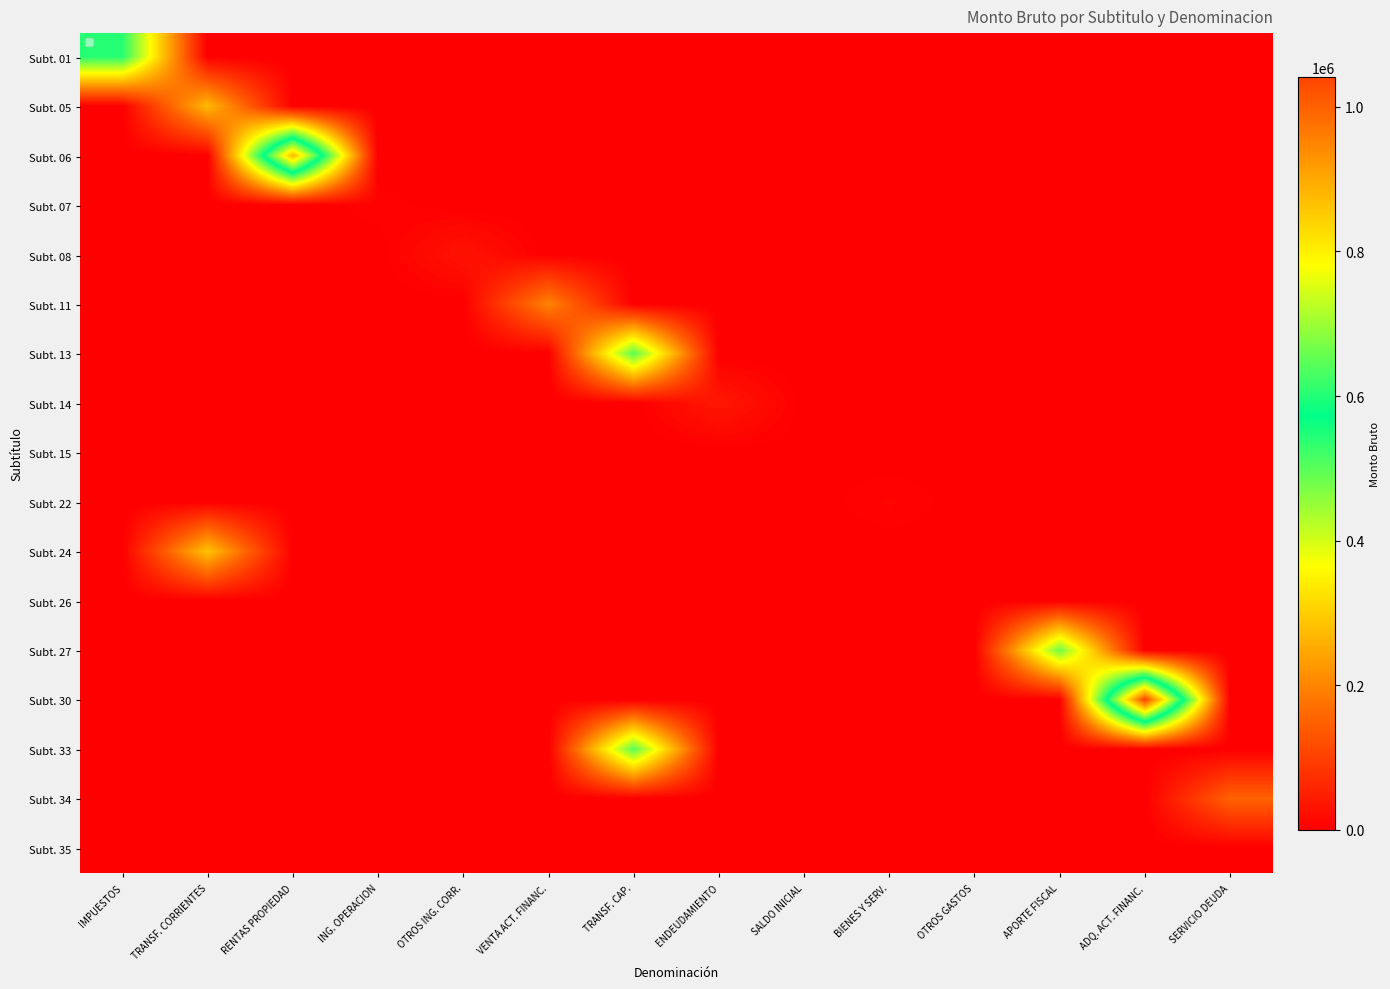

Reading left to right, transcribe all the data shown in this chart.

Subt. 01: IMPUESTOS=542000	TRANSF. CORRIENTES=0	RENTAS PROPIEDAD=0	ING. OPERACION=0	OTROS ING. CORR.=0	VENTA ACT. FINANC.=0	TRANSF. CAP.=0	ENDEUDAMIENTO=0	SALDO INICIAL=0	BIENES Y SERV.=0	OTROS GASTOS=0	APORTE FISCAL=0	ADQ. ACT. FINANC.=0	SERVICIO DEUDA=0
Subt. 05: IMPUESTOS=0	TRANSF. CORRIENTES=272318	RENTAS PROPIEDAD=0	ING. OPERACION=0	OTROS ING. CORR.=0	VENTA ACT. FINANC.=0	TRANSF. CAP.=0	ENDEUDAMIENTO=0	SALDO INICIAL=0	BIENES Y SERV.=0	OTROS GASTOS=0	APORTE FISCAL=0	ADQ. ACT. FINANC.=0	SERVICIO DEUDA=0
Subt. 06: IMPUESTOS=0	TRANSF. CORRIENTES=0	RENTAS PROPIEDAD=880854	ING. OPERACION=0	OTROS ING. CORR.=0	VENTA ACT. FINANC.=0	TRANSF. CAP.=0	ENDEUDAMIENTO=0	SALDO INICIAL=0	BIENES Y SERV.=0	OTROS GASTOS=0	APORTE FISCAL=0	ADQ. ACT. FINANC.=0	SERVICIO DEUDA=0
Subt. 07: IMPUESTOS=0	TRANSF. CORRIENTES=0	RENTAS PROPIEDAD=0	ING. OPERACION=6662	OTROS ING. CORR.=0	VENTA ACT. FINANC.=0	TRANSF. CAP.=0	ENDEUDAMIENTO=0	SALDO INICIAL=0	BIENES Y SERV.=0	OTROS GASTOS=0	APORTE FISCAL=0	ADQ. ACT. FINANC.=0	SERVICIO DEUDA=0
Subt. 08: IMPUESTOS=0	TRANSF. CORRIENTES=0	RENTAS PROPIEDAD=0	ING. OPERACION=0	OTROS ING. CORR.=31655	VENTA ACT. FINANC.=0	TRANSF. CAP.=0	ENDEUDAMIENTO=0	SALDO INICIAL=0	BIENES Y SERV.=0	OTROS GASTOS=0	APORTE FISCAL=0	ADQ. ACT. FINANC.=0	SERVICIO DEUDA=0
Subt. 11: IMPUESTOS=0	TRANSF. CORRIENTES=0	RENTAS PROPIEDAD=0	ING. OPERACION=0	OTROS ING. CORR.=0	VENTA ACT. FINANC.=198871	TRANSF. CAP.=0	ENDEUDAMIENTO=0	SALDO INICIAL=0	BIENES Y SERV.=0	OTROS GASTOS=0	APORTE FISCAL=0	ADQ. ACT. FINANC.=0	SERVICIO DEUDA=0
Subt. 13: IMPUESTOS=0	TRANSF. CORRIENTES=0	RENTAS PROPIEDAD=0	ING. OPERACION=0	OTROS ING. CORR.=0	VENTA ACT. FINANC.=0	TRANSF. CAP.=501509	ENDEUDAMIENTO=0	SALDO INICIAL=0	BIENES Y SERV.=0	OTROS GASTOS=0	APORTE FISCAL=0	ADQ. ACT. FINANC.=0	SERVICIO DEUDA=0
Subt. 14: IMPUESTOS=0	TRANSF. CORRIENTES=0	RENTAS PROPIEDAD=0	ING. OPERACION=0	OTROS ING. CORR.=0	VENTA ACT. FINANC.=0	TRANSF. CAP.=0	ENDEUDAMIENTO=38008	SALDO INICIAL=0	BIENES Y SERV.=0	OTROS GASTOS=0	APORTE FISCAL=0	ADQ. ACT. FINANC.=0	SERVICIO DEUDA=0
Subt. 15: IMPUESTOS=0	TRANSF. CORRIENTES=0	RENTAS PROPIEDAD=0	ING. OPERACION=0	OTROS ING. CORR.=0	VENTA ACT. FINANC.=0	TRANSF. CAP.=0	ENDEUDAMIENTO=0	SALDO INICIAL=2000	BIENES Y SERV.=0	OTROS GASTOS=0	APORTE FISCAL=0	ADQ. ACT. FINANC.=0	SERVICIO DEUDA=0
Subt. 22: IMPUESTOS=0	TRANSF. CORRIENTES=0	RENTAS PROPIEDAD=0	ING. OPERACION=0	OTROS ING. CORR.=0	VENTA ACT. FINANC.=0	TRANSF. CAP.=0	ENDEUDAMIENTO=0	SALDO INICIAL=0	BIENES Y SERV.=9020	OTROS GASTOS=0	APORTE FISCAL=0	ADQ. ACT. FINANC.=0	SERVICIO DEUDA=0
Subt. 24: IMPUESTOS=0	TRANSF. CORRIENTES=285215	RENTAS PROPIEDAD=0	ING. OPERACION=0	OTROS ING. CORR.=0	VENTA ACT. FINANC.=0	TRANSF. CAP.=0	ENDEUDAMIENTO=0	SALDO INICIAL=0	BIENES Y SERV.=0	OTROS GASTOS=0	APORTE FISCAL=0	ADQ. ACT. FINANC.=0	SERVICIO DEUDA=0
Subt. 26: IMPUESTOS=0	TRANSF. CORRIENTES=0	RENTAS PROPIEDAD=0	ING. OPERACION=0	OTROS ING. CORR.=0	VENTA ACT. FINANC.=0	TRANSF. CAP.=0	ENDEUDAMIENTO=0	SALDO INICIAL=0	BIENES Y SERV.=0	OTROS GASTOS=10	APORTE FISCAL=0	ADQ. ACT. FINANC.=0	SERVICIO DEUDA=0
Subt. 27: IMPUESTOS=0	TRANSF. CORRIENTES=0	RENTAS PROPIEDAD=0	ING. OPERACION=0	OTROS ING. CORR.=0	VENTA ACT. FINANC.=0	TRANSF. CAP.=0	ENDEUDAMIENTO=0	SALDO INICIAL=0	BIENES Y SERV.=0	OTROS GASTOS=0	APORTE FISCAL=483069	ADQ. ACT. FINANC.=0	SERVICIO DEUDA=0
Subt. 30: IMPUESTOS=0	TRANSF. CORRIENTES=0	RENTAS PROPIEDAD=0	ING. OPERACION=0	OTROS ING. CORR.=0	VENTA ACT. FINANC.=0	TRANSF. CAP.=0	ENDEUDAMIENTO=0	SALDO INICIAL=0	BIENES Y SERV.=0	OTROS GASTOS=0	APORTE FISCAL=0	ADQ. ACT. FINANC.=1041565	SERVICIO DEUDA=0
Subt. 33: IMPUESTOS=0	TRANSF. CORRIENTES=0	RENTAS PROPIEDAD=0	ING. OPERACION=0	OTROS ING. CORR.=0	VENTA ACT. FINANC.=0	TRANSF. CAP.=501509	ENDEUDAMIENTO=0	SALDO INICIAL=0	BIENES Y SERV.=0	OTROS GASTOS=0	APORTE FISCAL=0	ADQ. ACT. FINANC.=0	SERVICIO DEUDA=0
Subt. 34: IMPUESTOS=0	TRANSF. CORRIENTES=0	RENTAS PROPIEDAD=0	ING. OPERACION=0	OTROS ING. CORR.=0	VENTA ACT. FINANC.=0	TRANSF. CAP.=0	ENDEUDAMIENTO=0	SALDO INICIAL=0	BIENES Y SERV.=0	OTROS GASTOS=0	APORTE FISCAL=0	ADQ. ACT. FINANC.=0	SERVICIO DEUDA=151489
Subt. 35: IMPUESTOS=0	TRANSF. CORRIENTES=0	RENTAS PROPIEDAD=0	ING. OPERACION=0	OTROS ING. CORR.=0	VENTA ACT. FINANC.=0	TRANSF. CAP.=0	ENDEUDAMIENTO=0	SALDO INICIAL=2000	BIENES Y SERV.=0	OTROS GASTOS=0	APORTE FISCAL=0	ADQ. ACT. FINANC.=0	SERVICIO DEUDA=0